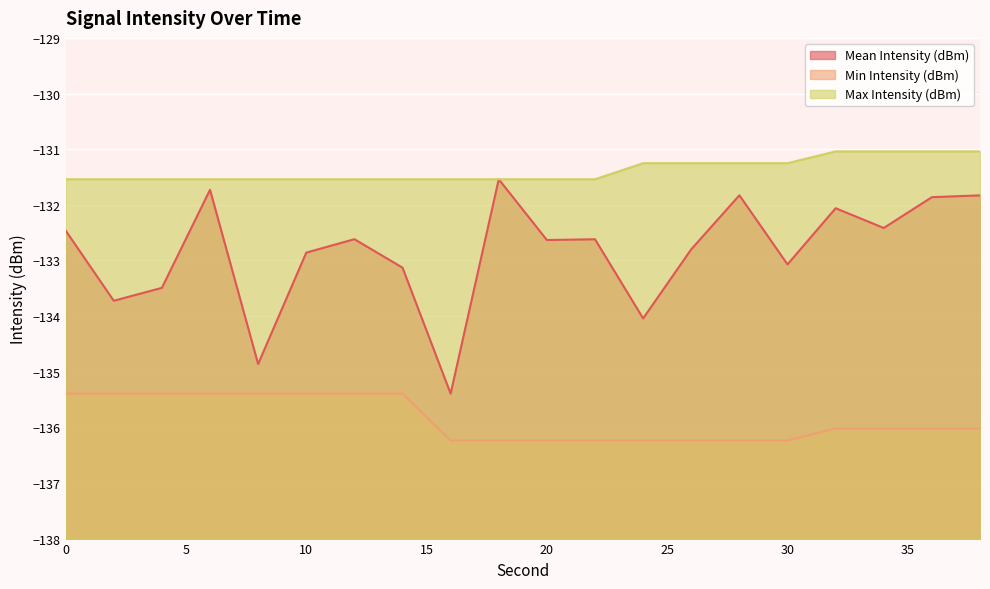

What is the maximum value shown in the chart?

-131.0